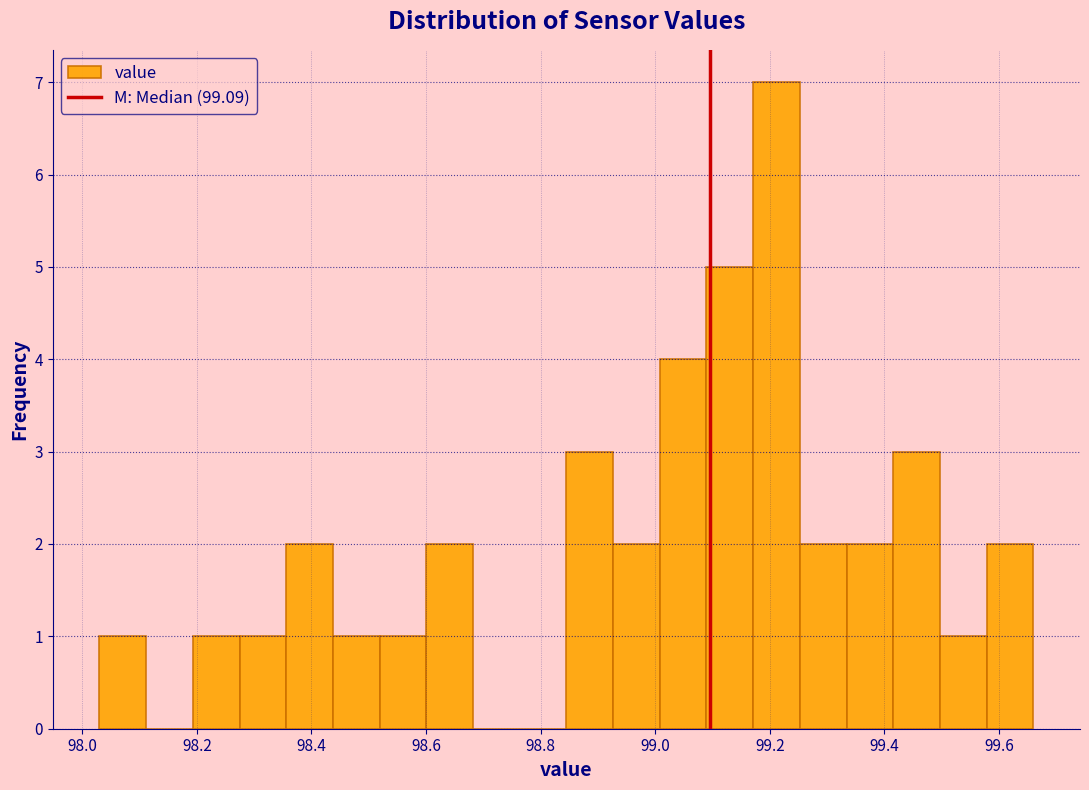

Reading left to right, transcribe this chart: for each bar, give the range it covers on the x-axis and its height. Neither the bar edges nor the heights are printed on the chart, so give them approximately, as read against the axes.

98.04 to 98.12: 1
98.12 to 98.20: 0
98.20 to 98.28: 1
98.28 to 98.36: 1
98.36 to 98.44: 2
98.44 to 98.52: 1
98.52 to 98.60: 1
98.60 to 98.68: 2
98.68 to 98.76: 0
98.76 to 98.84: 0
98.84 to 98.92: 3
98.92 to 99.00: 2
99.00 to 99.08: 4
99.08 to 99.18: 5
99.18 to 99.26: 7
99.26 to 99.34: 2
99.34 to 99.42: 2
99.42 to 99.50: 3
99.50 to 99.58: 1
99.58 to 99.66: 2